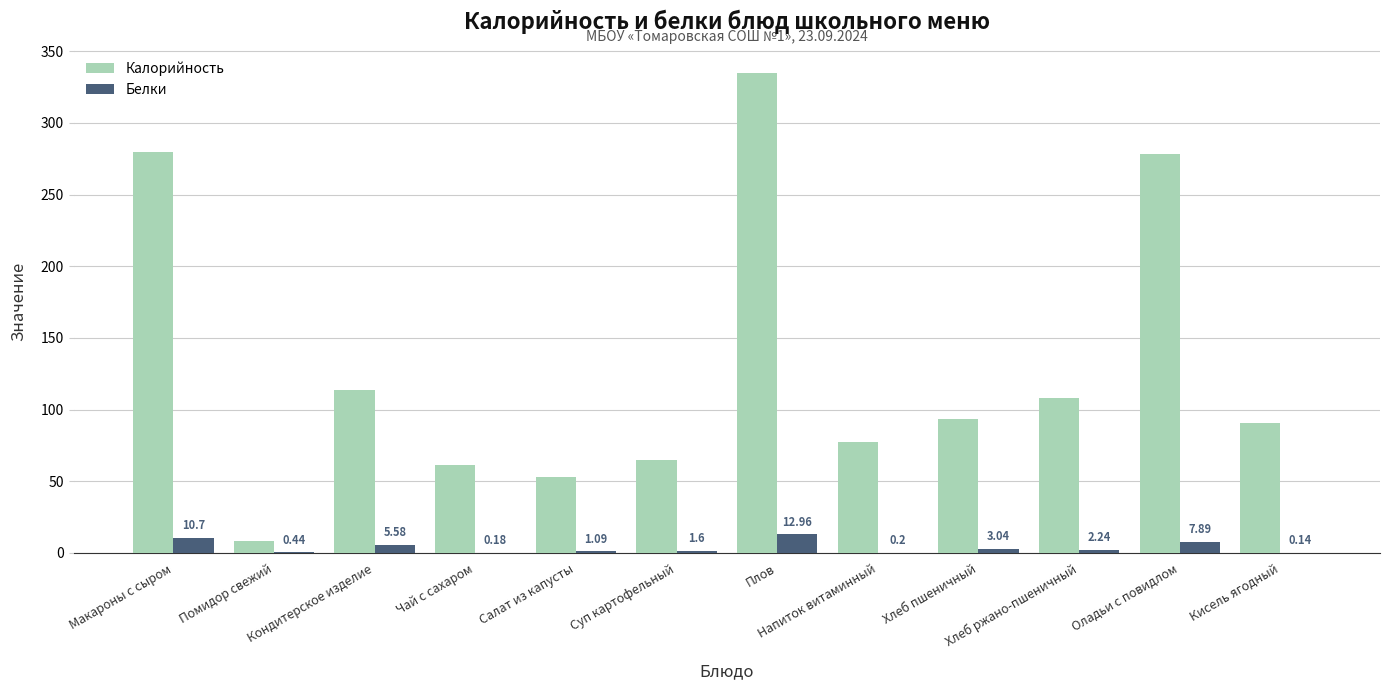

What is the sum of the Калорийность values at Плов and Хлеб ржано-пшеничный?

442.9